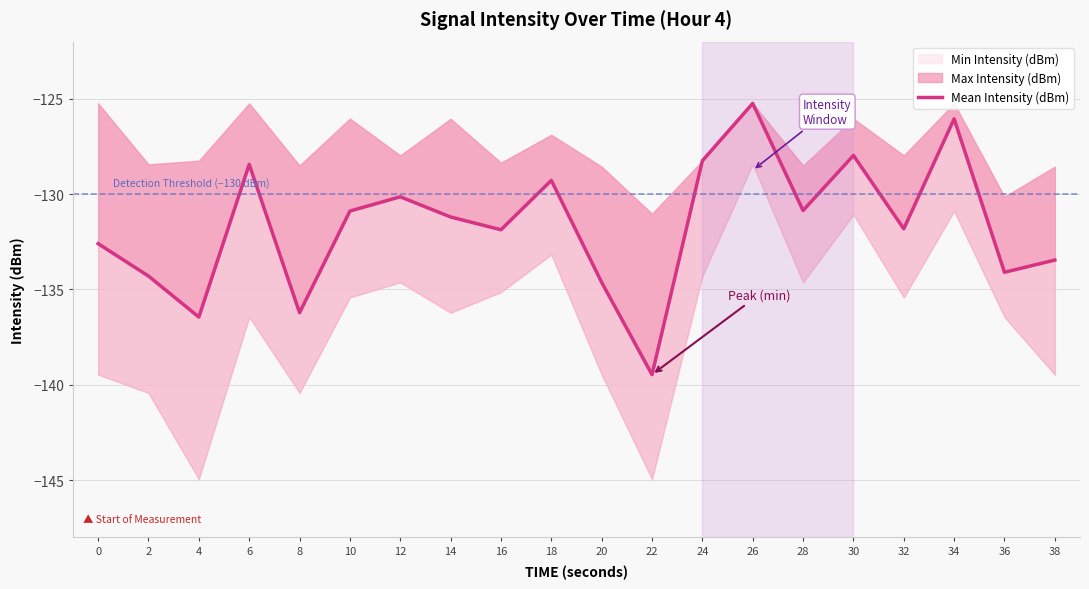

What is the value of the 11th point from the left?

-134.6